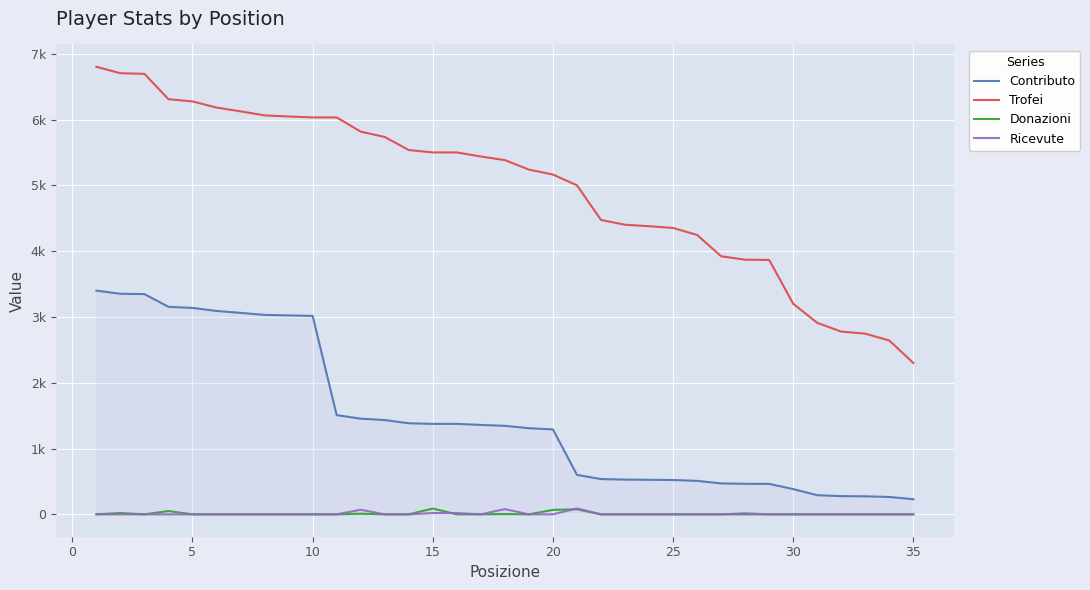

Is this an area chart (filled region under the line)?

No